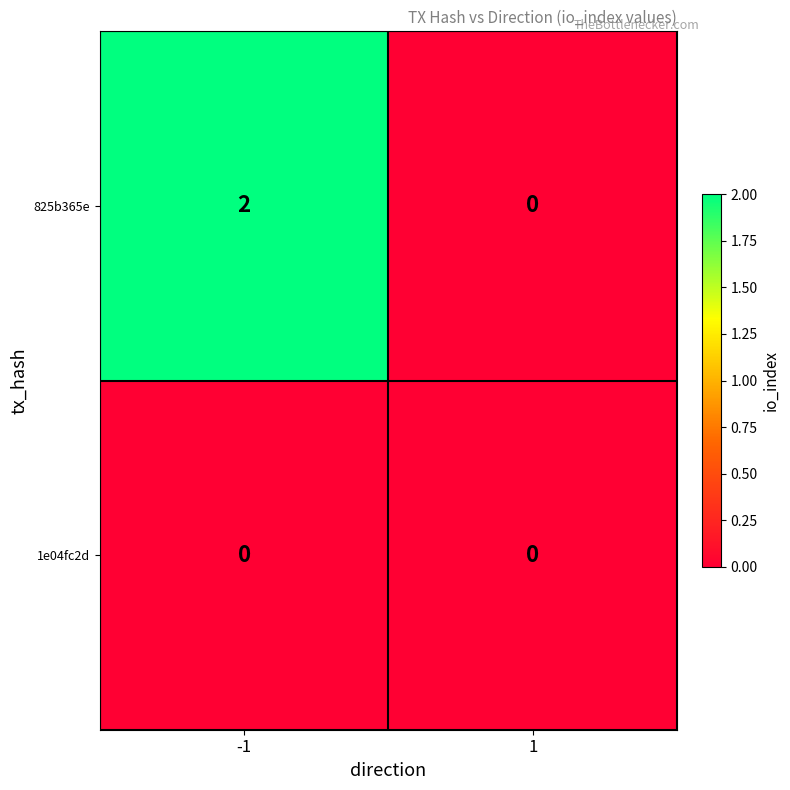

Is the value of 825b365e at -1 greater than the value of 1e04fc2d at -1?

Yes